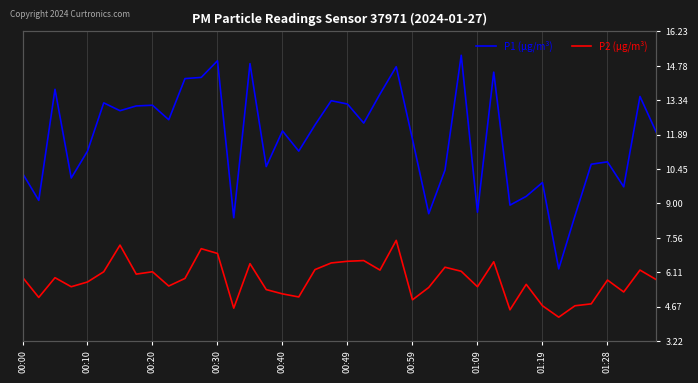

Count the number of data series in this chart.

2